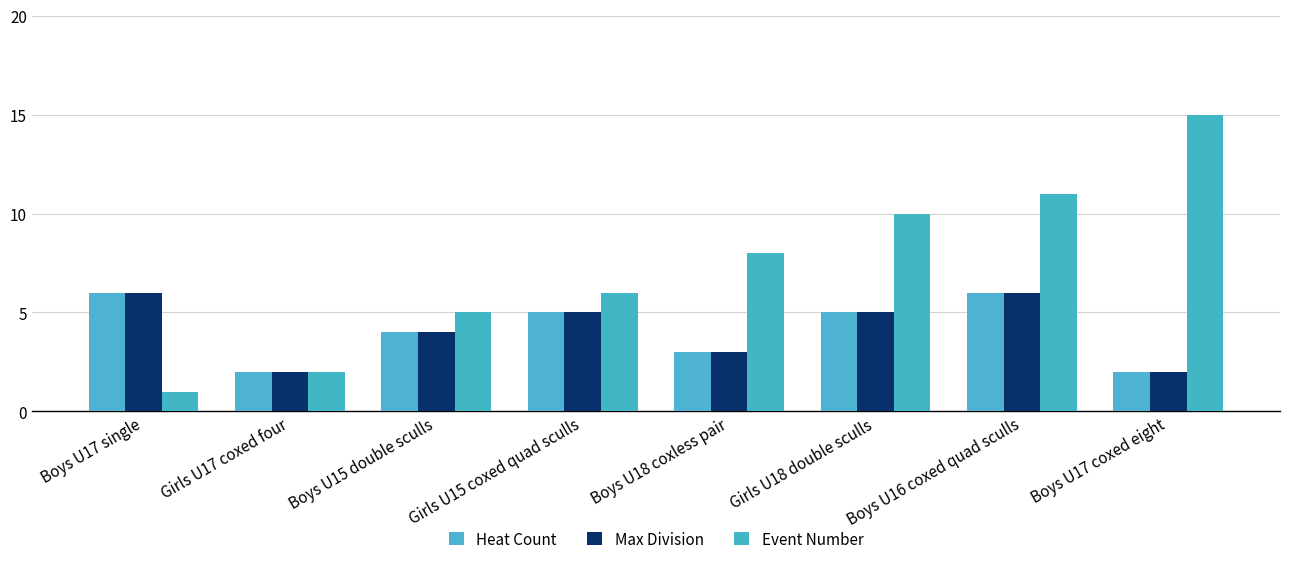

What is the spread (max minus min) of values at Girls U18 double sculls?

5